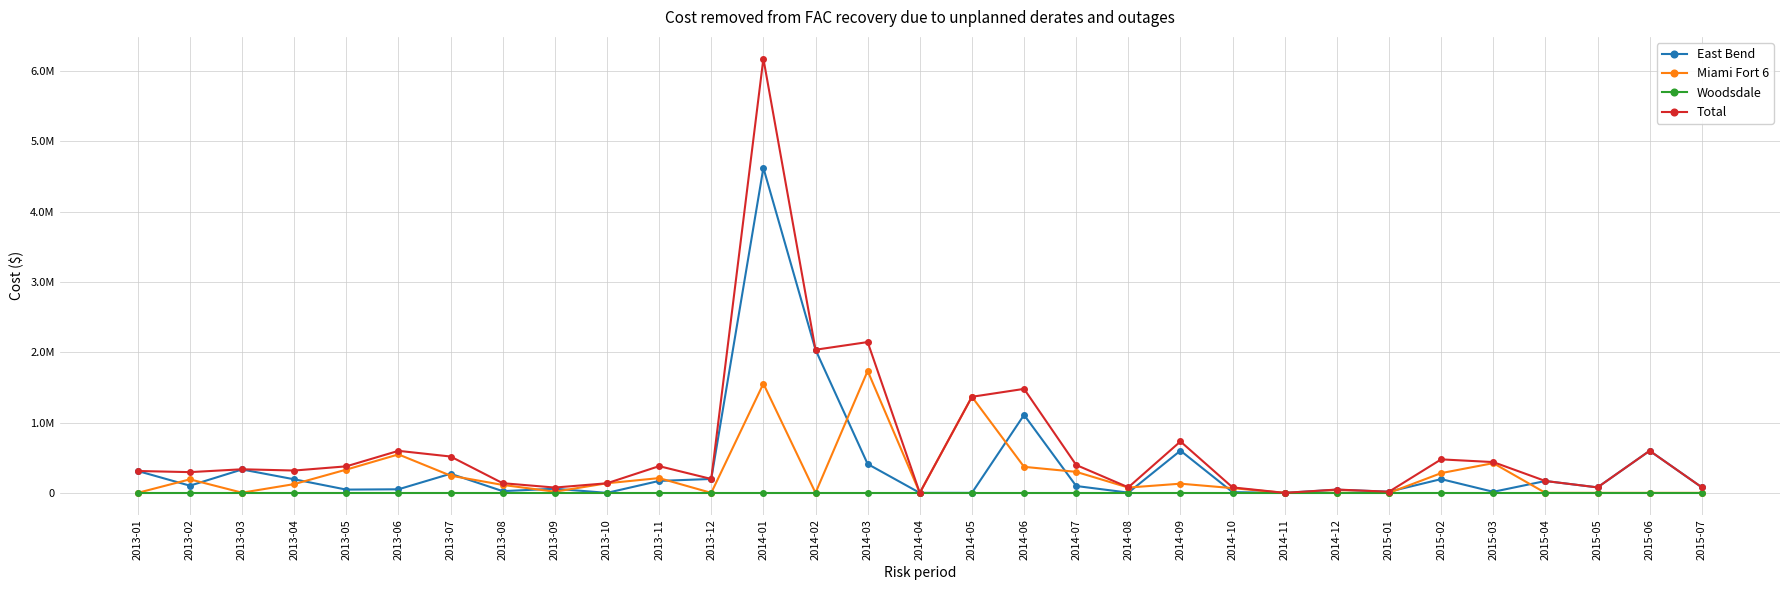

List the series in order of their peak value, highest first.

Total, East Bend, Miami Fort 6, Woodsdale